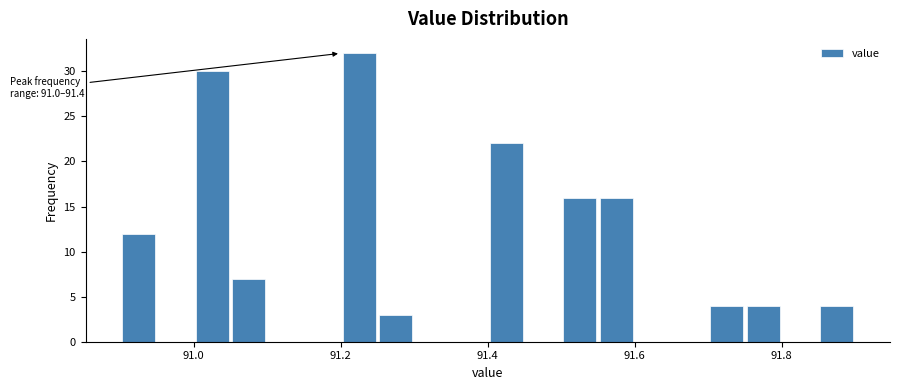

Around what value on the x-axis is the tallest bar? Give the approximate position of its centre, as read against the axis.

91.22